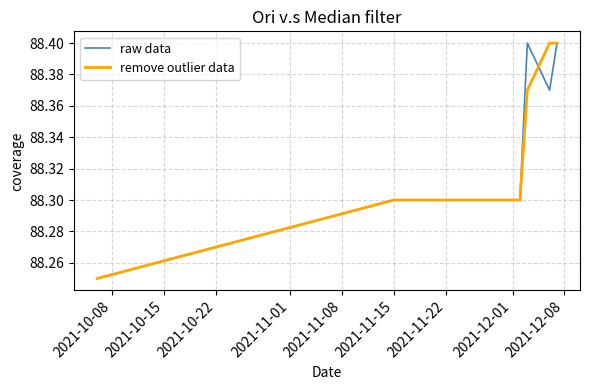

Is this an area chart (filled region under the line)?

No